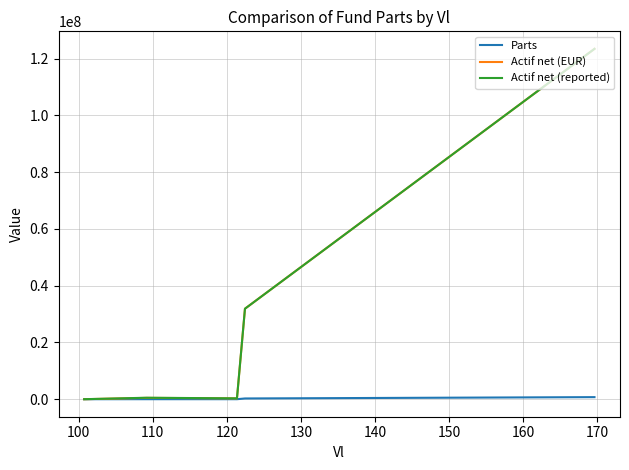

What is the maximum value shown in the chart?

123468413.1